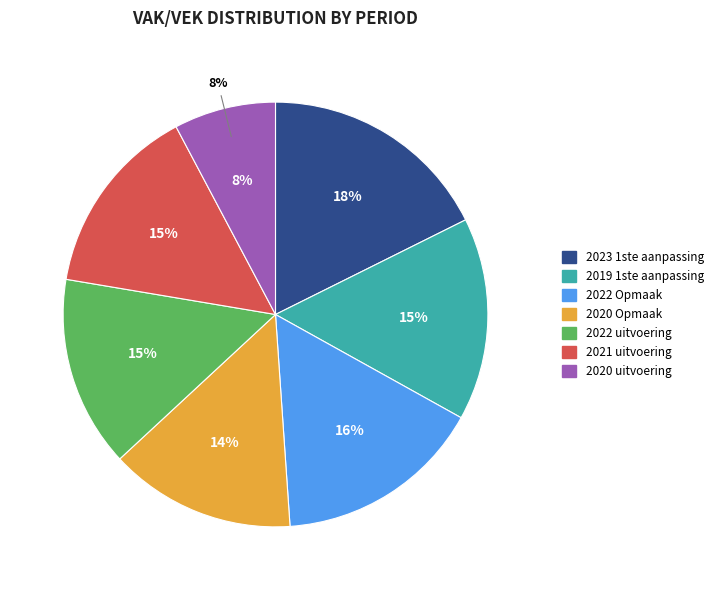

Is 2023 1ste aanpassing the majority of the pie?

No